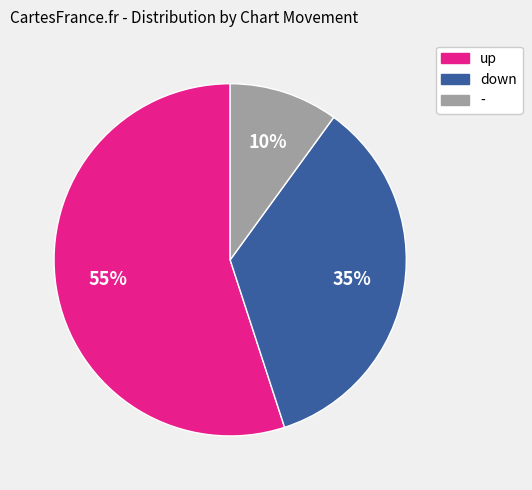

To the nearest percent, what is the difference between the largest and smallest slice percentages?

45%